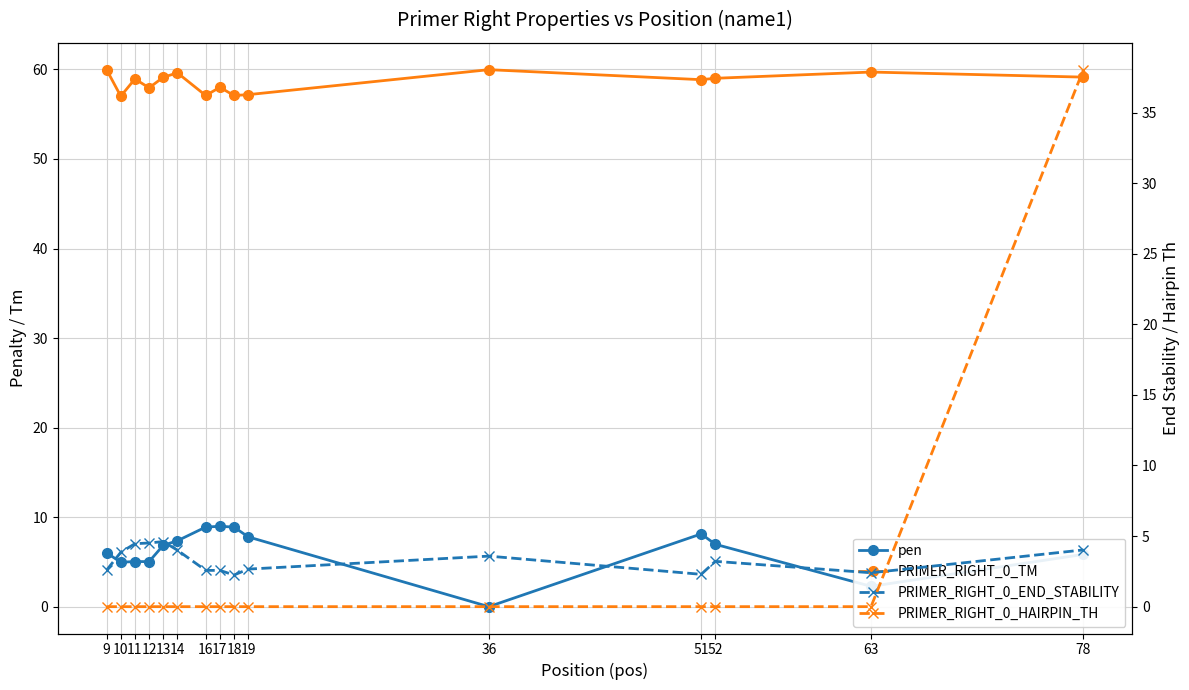

Between 19 and 52, which series saw the biggest shift?

PRIMER_RIGHT_0_TM